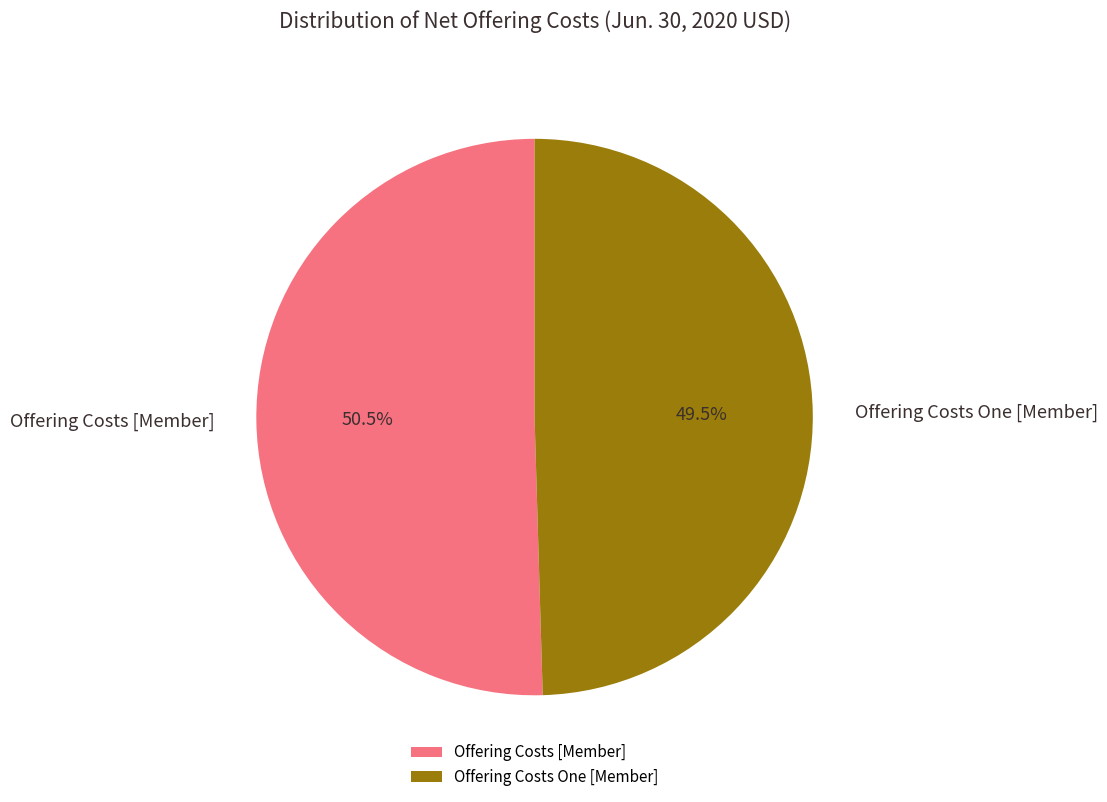

Approximately how many times larger is the value at Offering Costs [Member] compared to Offering Costs One [Member]?

1.0